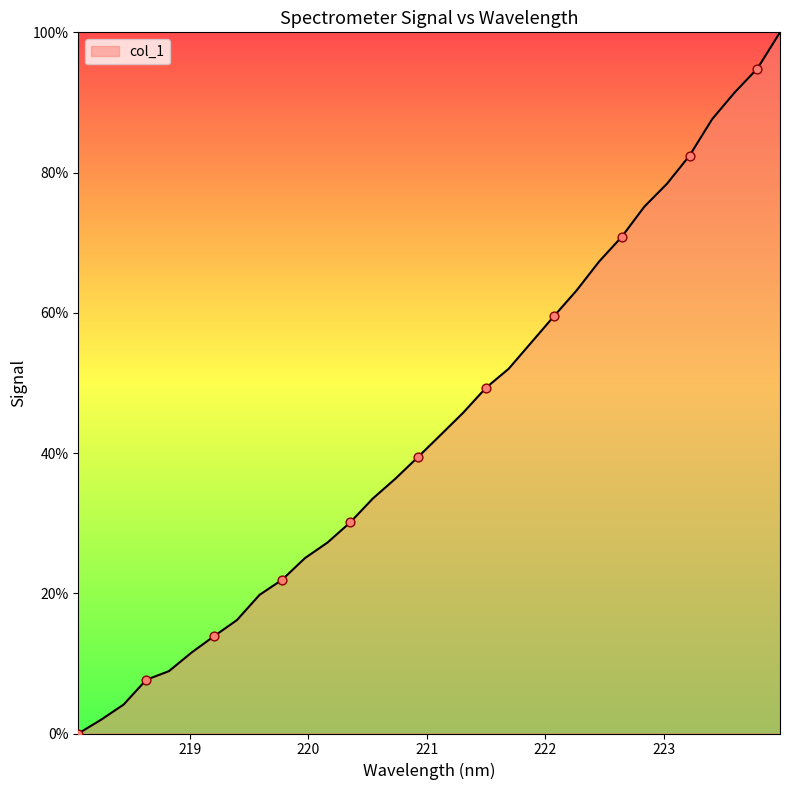

What is the greatest value displayed?

100.0